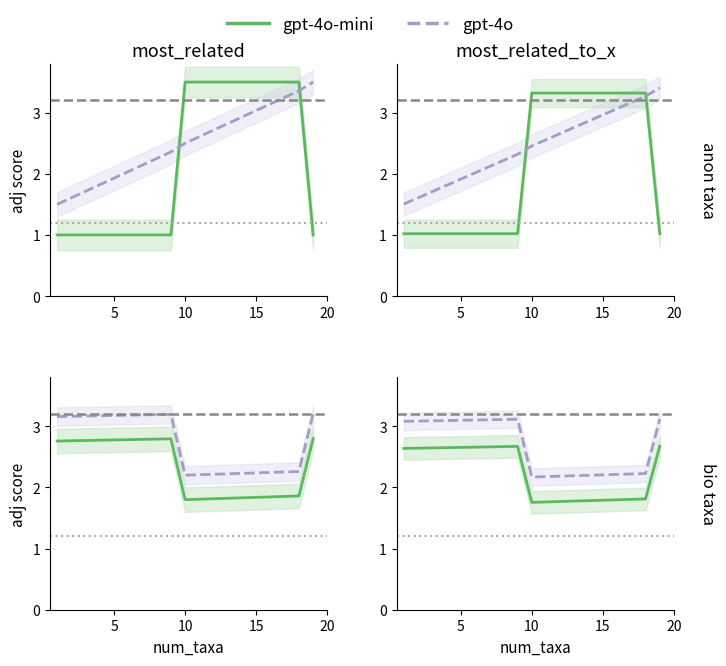

Reading left to right, extract all data points from this chart.

gpt-4o-mini: 2.6	2.6	2.6	2.7	2.7	2.7	2.7	2.7	2.7	1.8	1.8	1.8	1.8	1.8	1.8	1.8	1.8	1.8	2.7
gpt-4o: 3.1	3.1	3.1	3.1	3.1	3.1	3.1	3.1	3.1	2.2	2.2	2.2	2.2	2.2	2.2	2.2	2.2	2.2	3.1